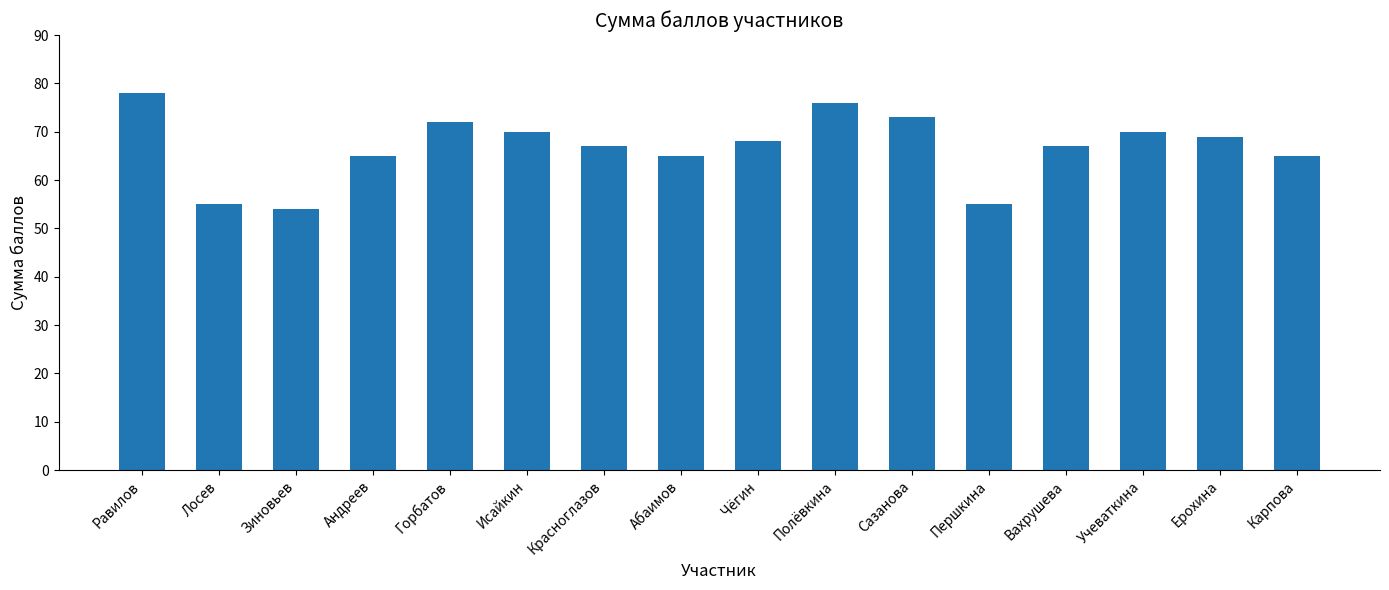

Approximately how many times larger is the value at Ерохина compared to Вахрушева?

1.0